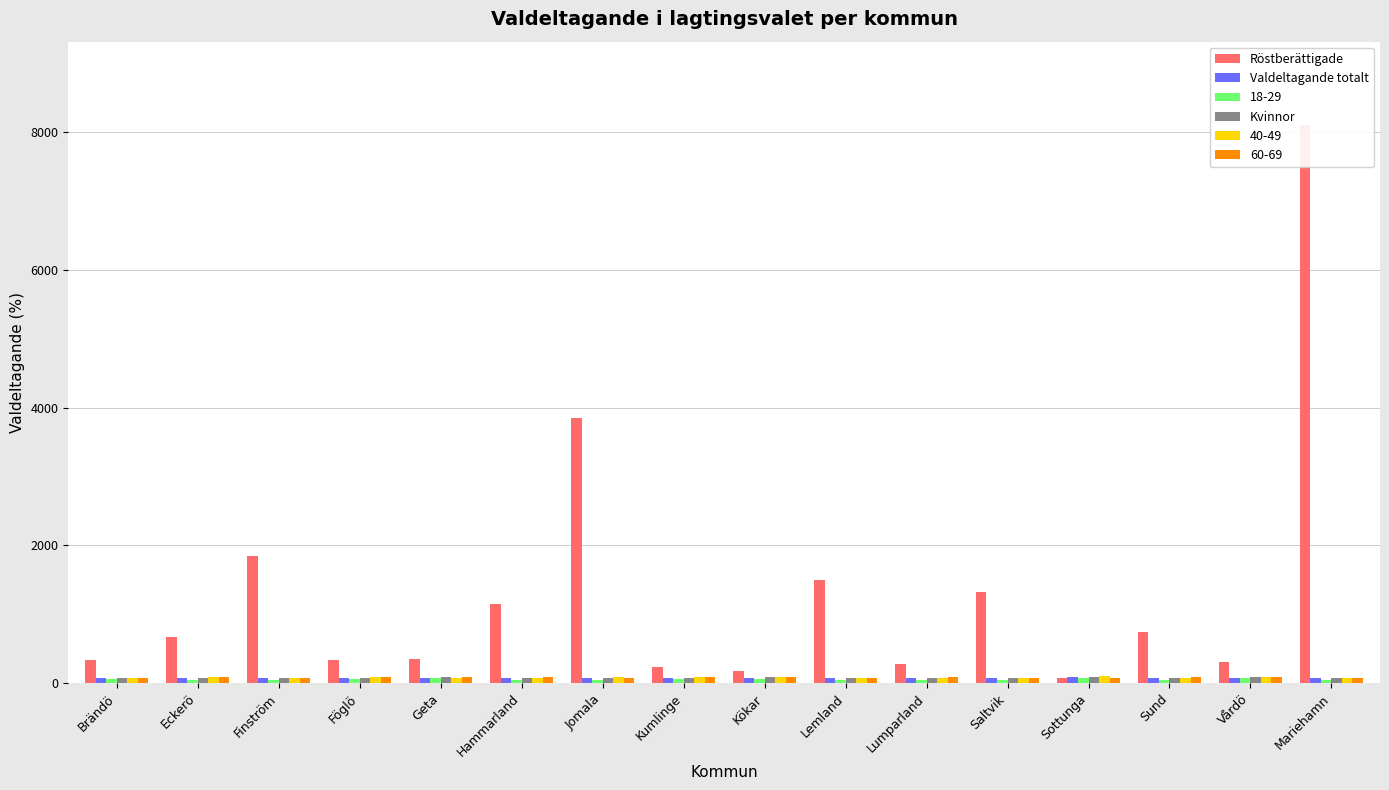

At Kökar, list the series in order from largest to smallest.

Röstberättigade, Kvinnor, Valdeltagande totalt